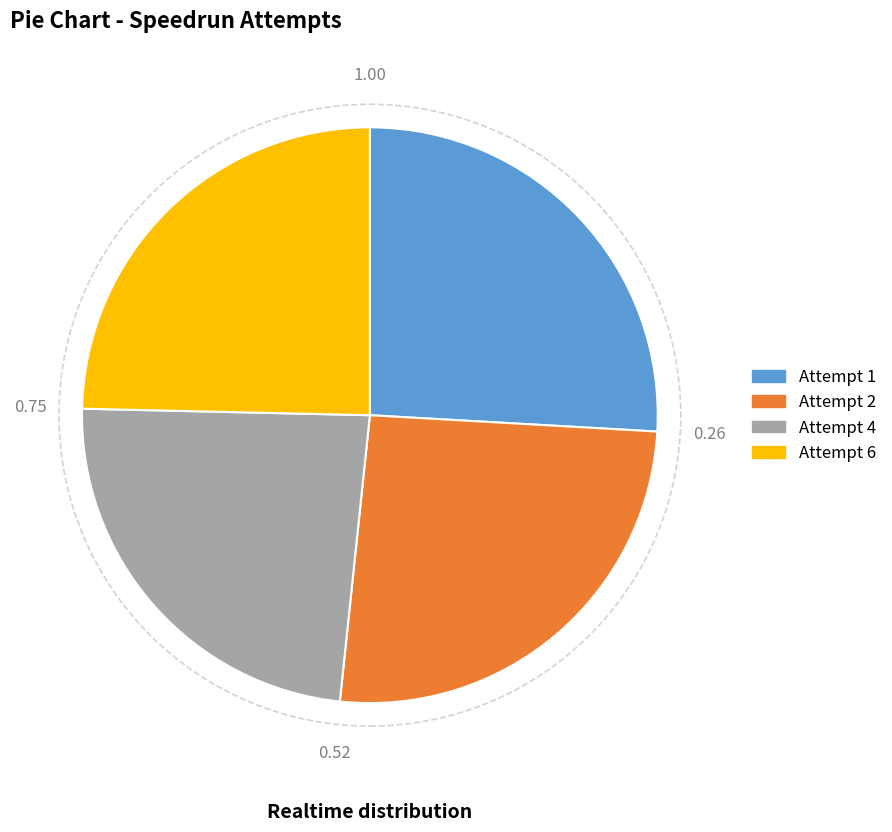

Is there any slice that represents more than half of the pie?

No